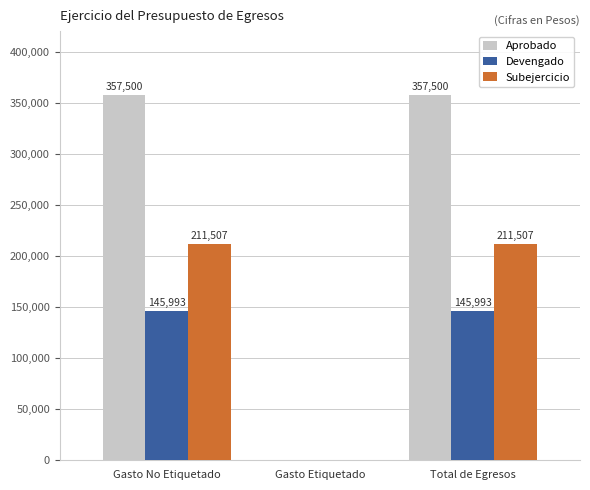

What is the sum of the Devengado values at Gasto Etiquetado and Total de Egresos?

145993